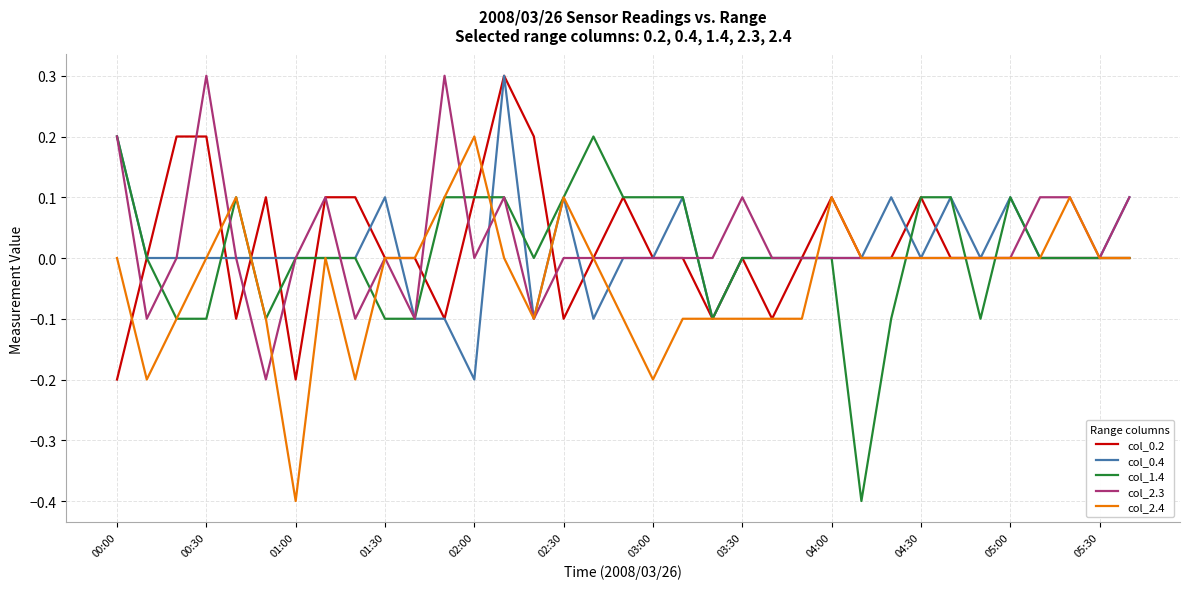

What is the lowest value of the col_1.4 series?

-0.4